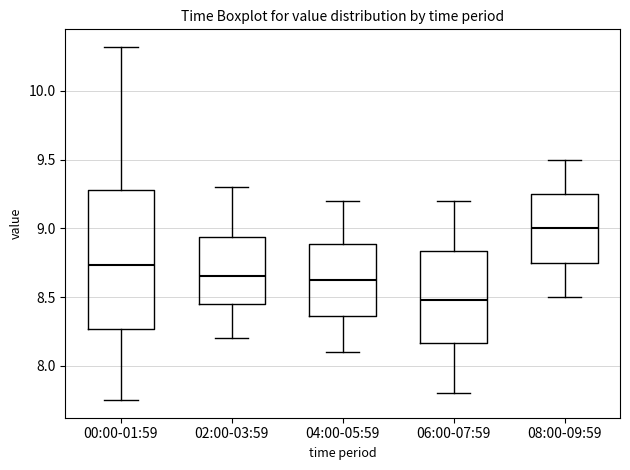

Reading left to right, transcribe this box plot: for each box, give where its median line is, the range the box spans, and where its two whiskers end, as read against the y-axis. The values are not printed on the chart, so give them approximately, as read against the axis.

00:00-01:59: median 8.75, box 8.25 to 9.30, whiskers 7.75 to 10.30
02:00-03:59: median 8.65, box 8.45 to 8.95, whiskers 8.20 to 9.30
04:00-05:59: median 8.65, box 8.35 to 8.90, whiskers 8.10 to 9.20
06:00-07:59: median 8.50, box 8.15 to 8.85, whiskers 7.80 to 9.20
08:00-09:59: median 9.00, box 8.75 to 9.25, whiskers 8.50 to 9.50